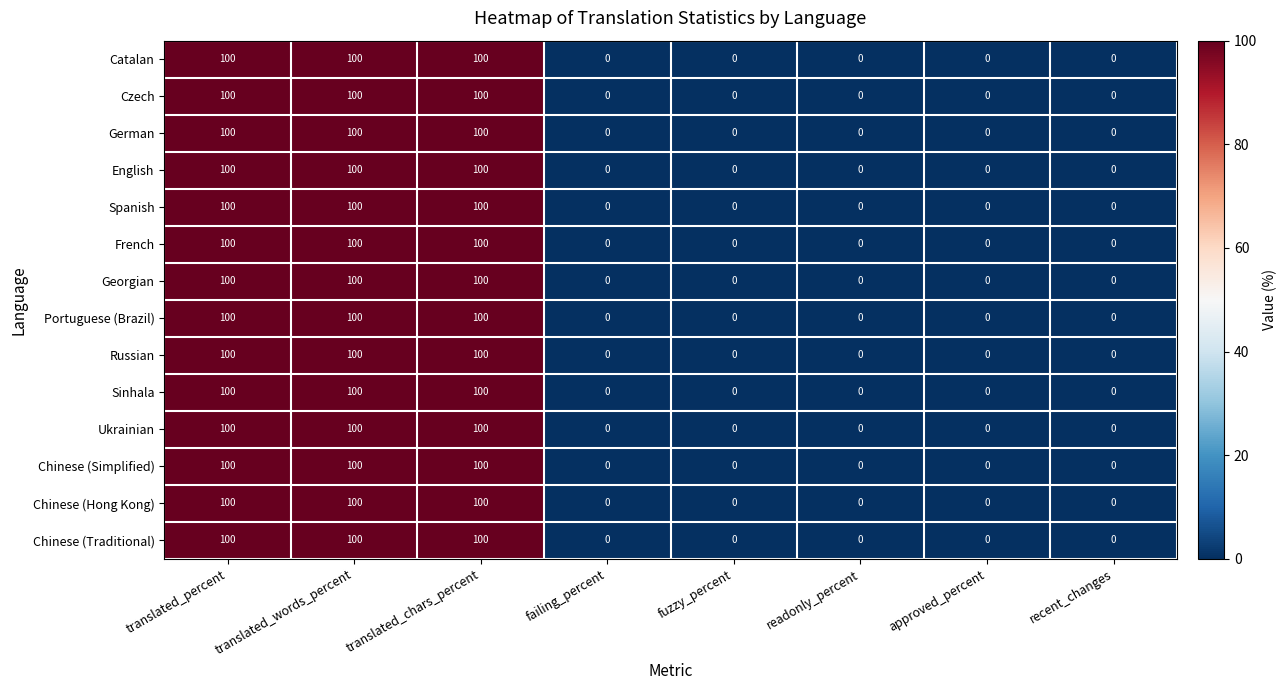

The Czech series shows 0 at fuzzy_percent. True or false?

True